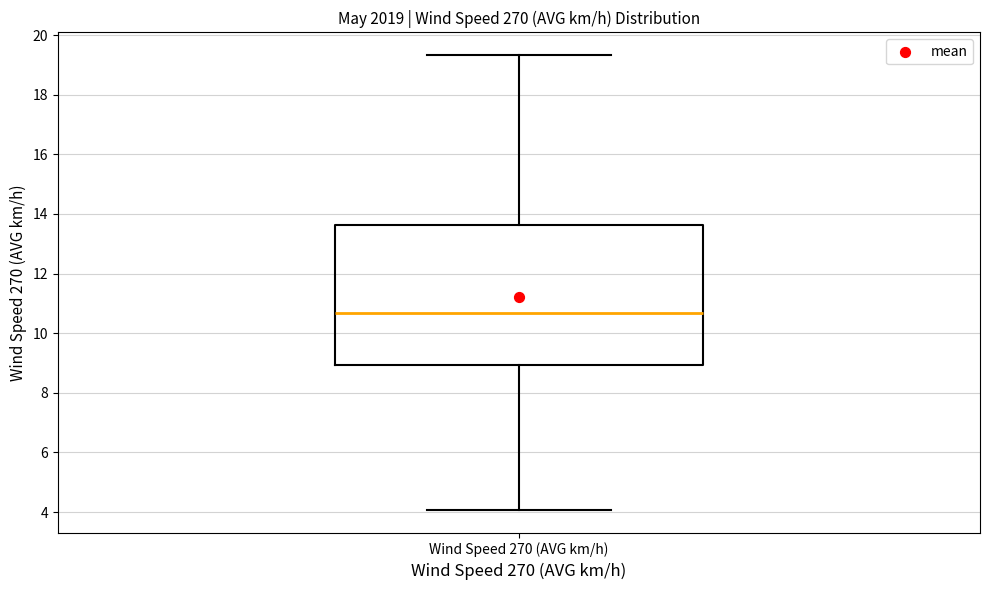

Where is the lower edge of the box for Wind Speed 270 (AVG km/h) on the y-axis? The values are not printed on the chart, so give them approximately, as read against the axis.

9.0